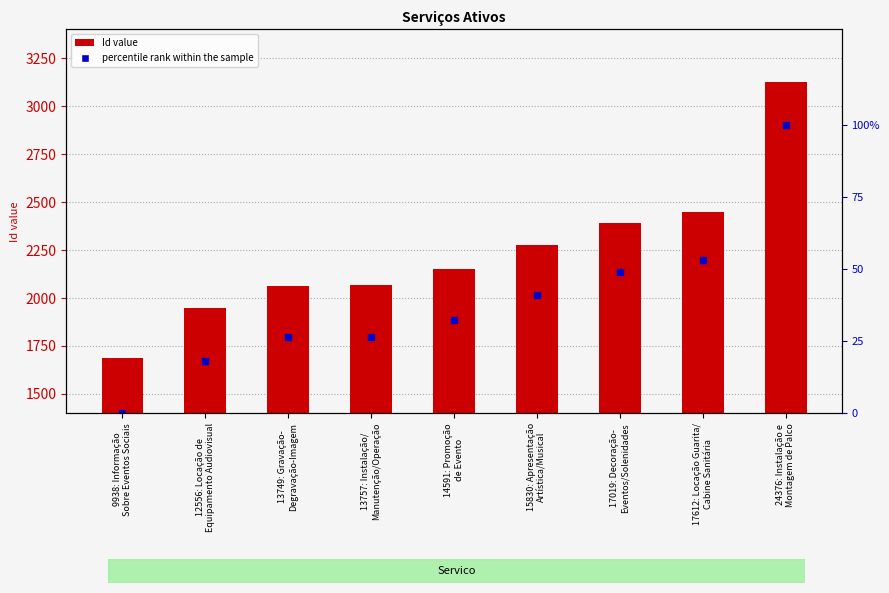

Reading right to left, what are all the values shown in this chart?

Id: 3125.0	2449.0	2389.0	2274.0	2150.0	2066.0	2065.0	1946.0	1687.0
percentile rank within the sample: 100.0	53.0	48.8	40.8	32.2	26.4	26.3	18.0	0.0